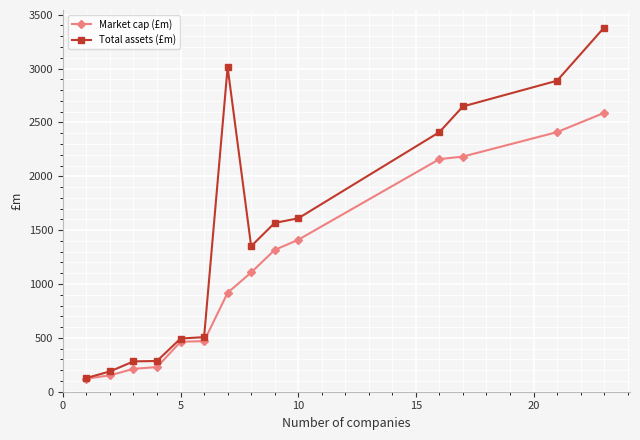

Rank the series by their maximum value, from lowest to highest.

Market cap (£m), Total assets (£m)